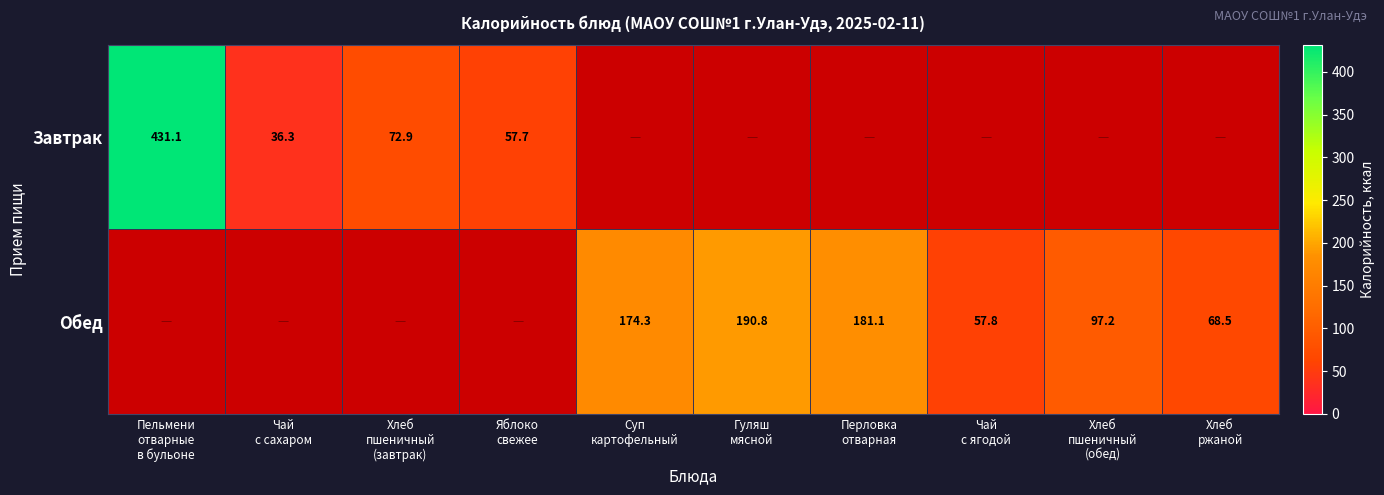

Rank the series by their average value, from highest to lowest.

Обед, Завтрак